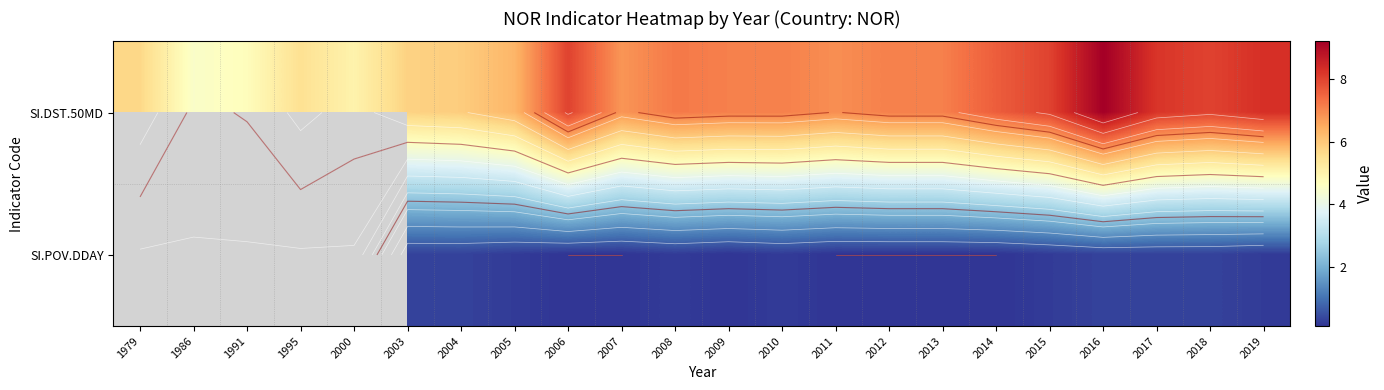

Between 2011 and 2013, which series saw the biggest shift?

SI.DST.50MD